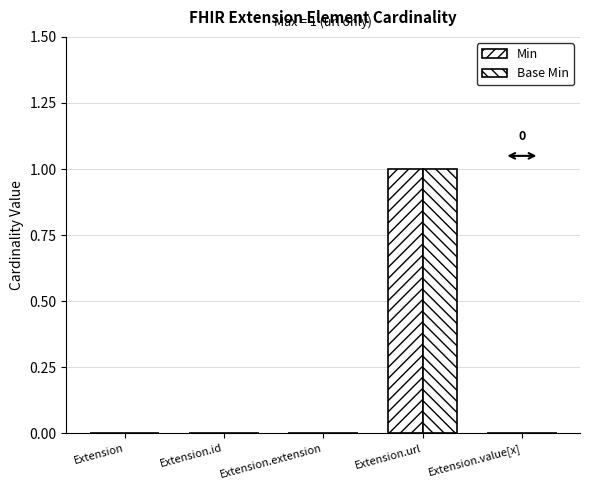

How many groups of bars are there?

5